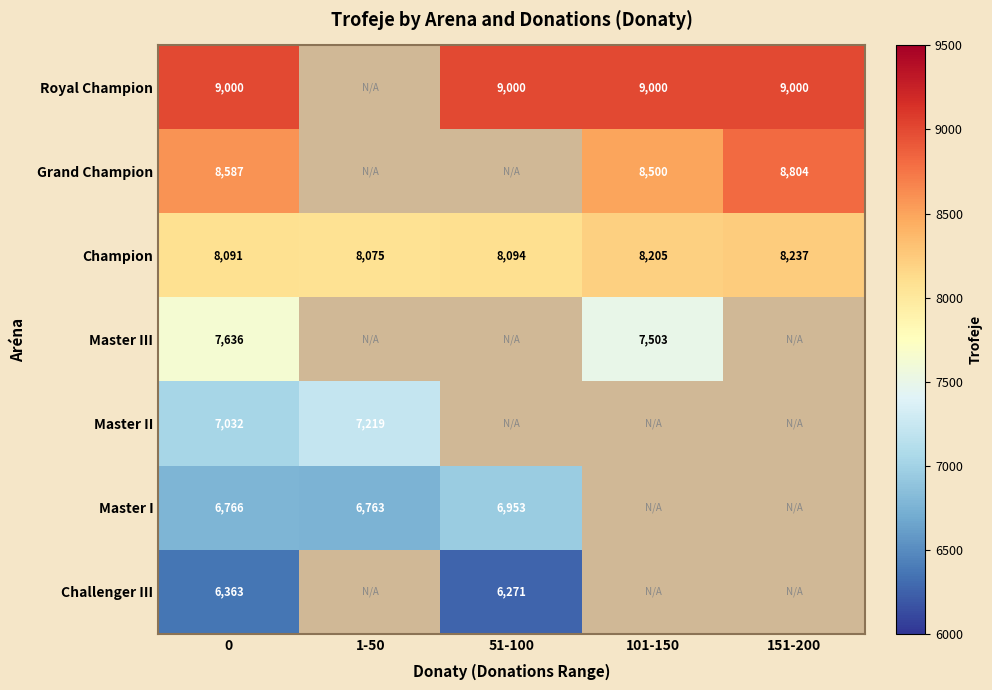

Is it true that Champion equals 2733 at 51-100?

False